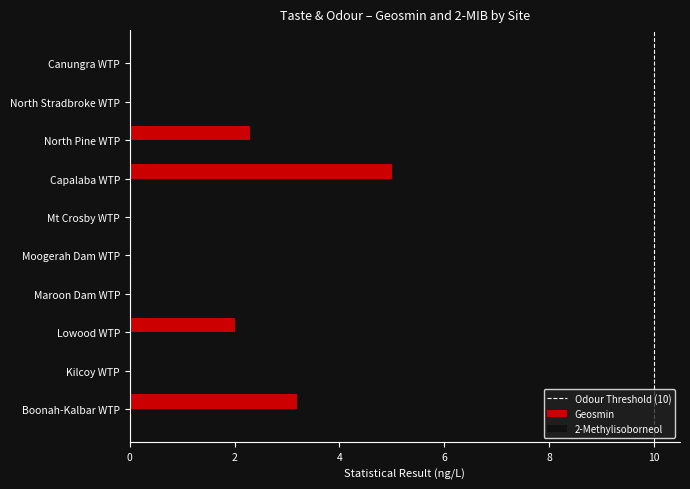

What is the sum of all Geosmin values?

12.5